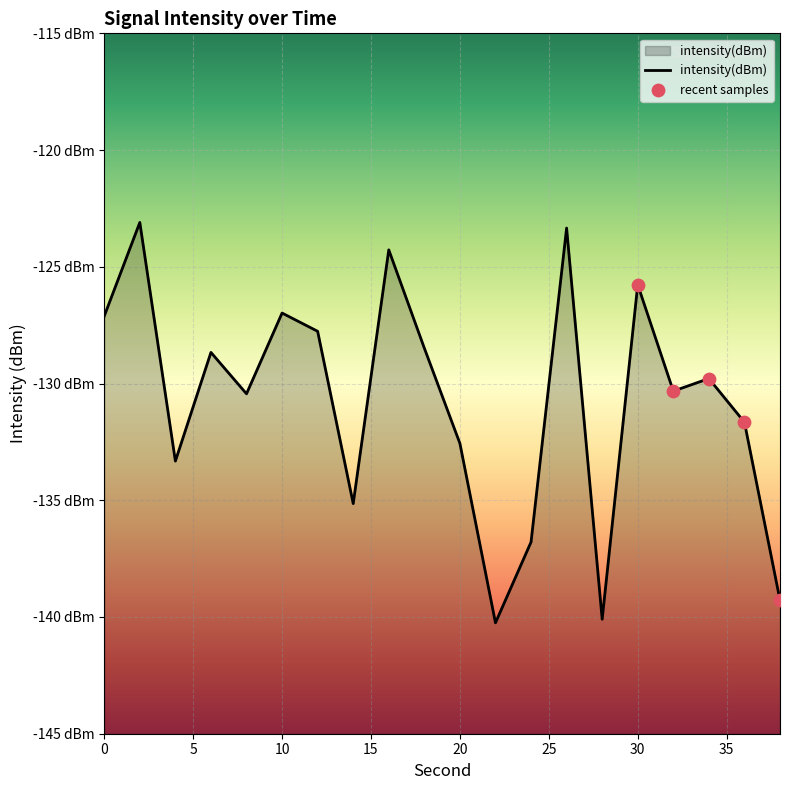

Between 34 and 8, which is larger?

34